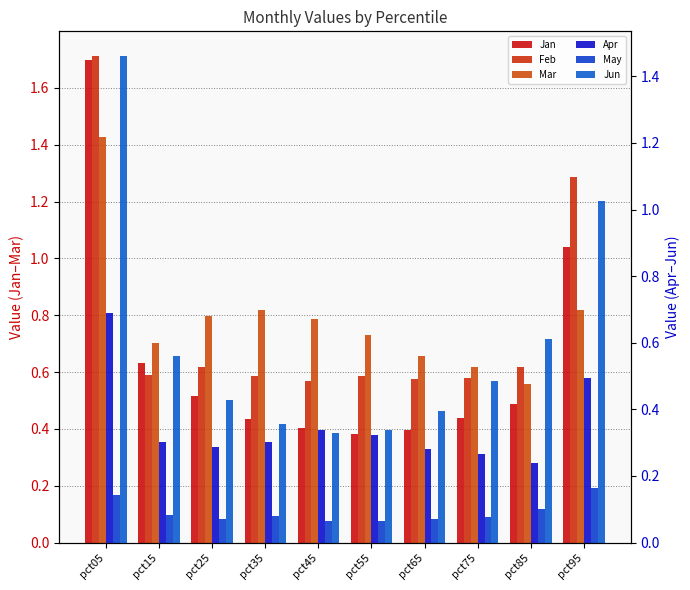

How many bars are there in each group?

6